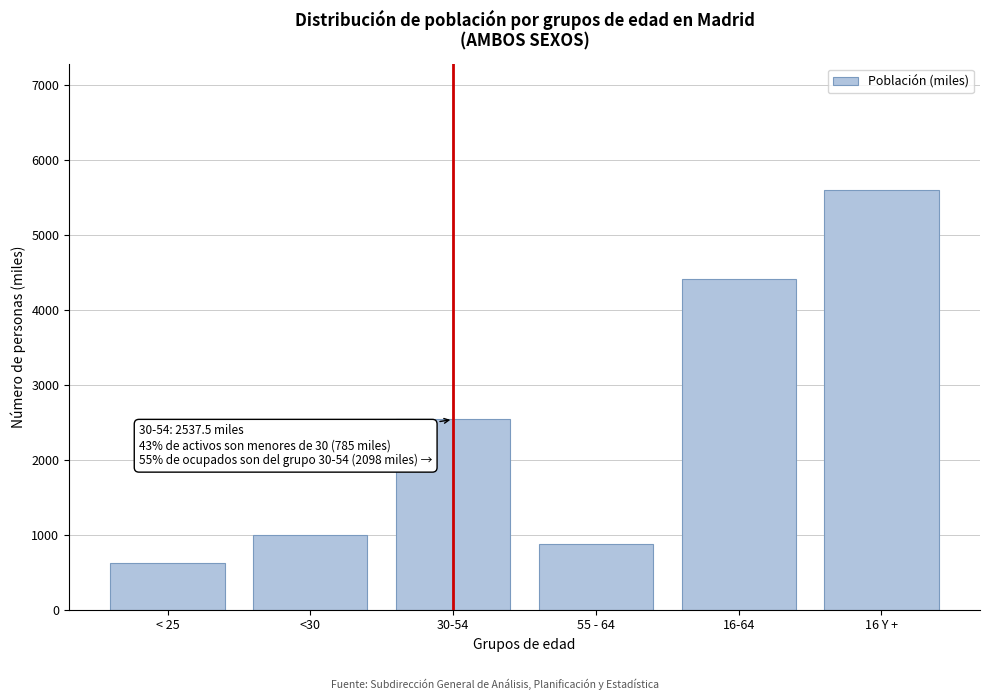

Reading left to right, what are all the values shown in this chart?

619.4	999.7	2537.5	877.1	4414.4	5602.6